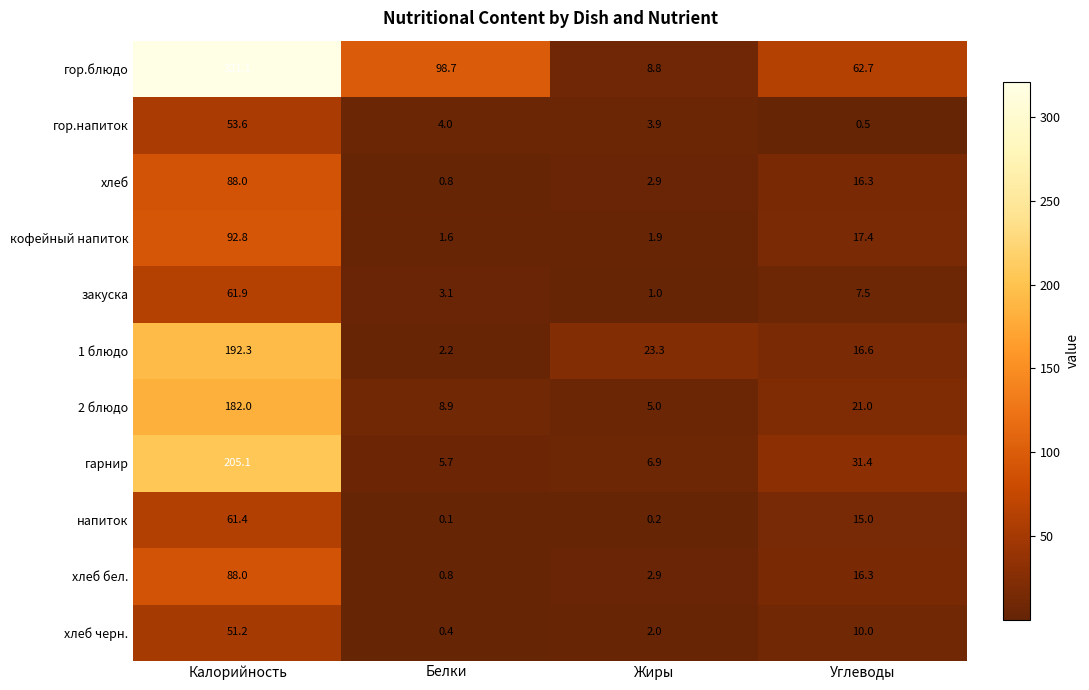

What is the difference between the second highest and second lowest values in the закуска series?

4.4